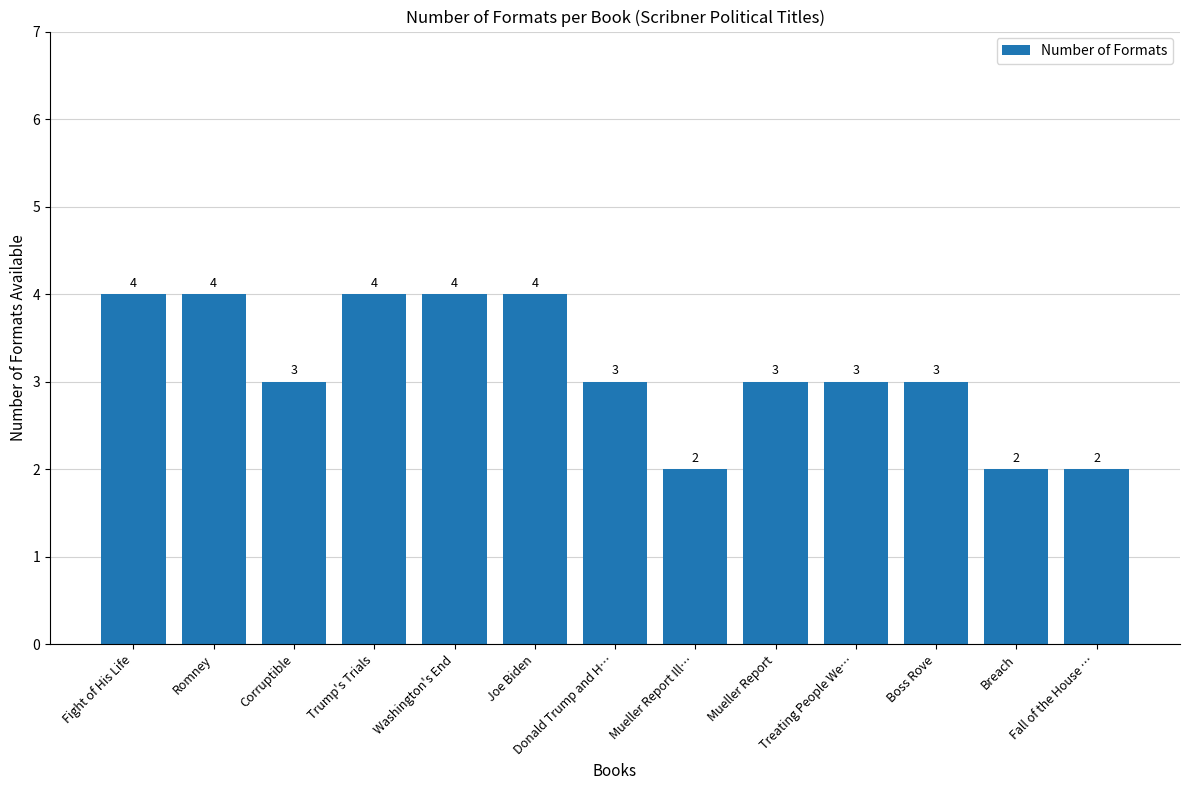

Reading right to left, extract all data points from this chart.

2	2	3	3	3	2	3	4	4	4	3	4	4